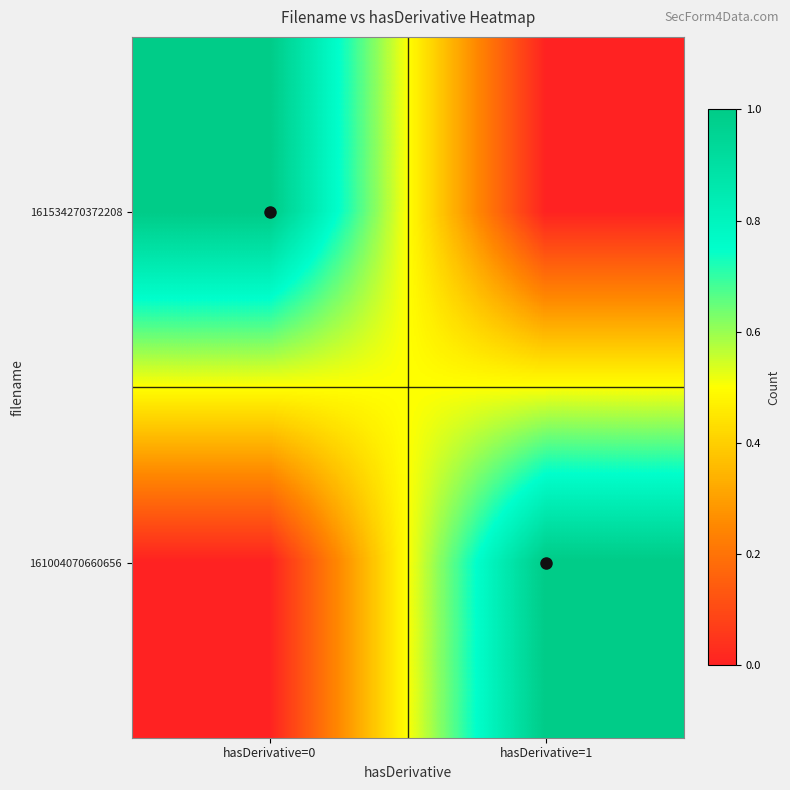

Reading left to right, what are all the values shown in this chart?

161534270372208: hasDerivative=0=1	hasDerivative=1=0
161004070660656: hasDerivative=0=0	hasDerivative=1=1